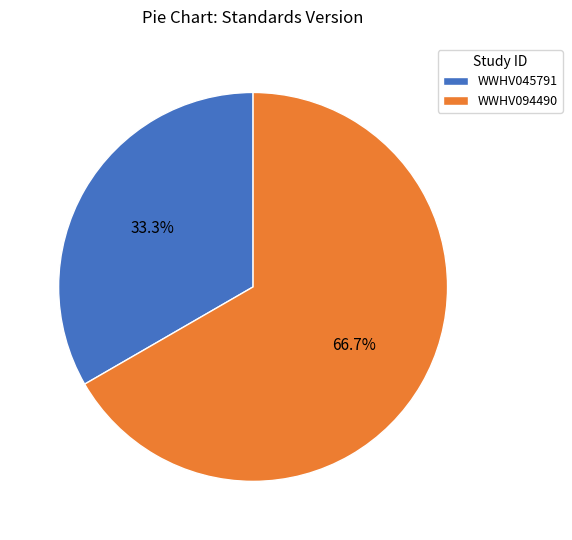

To the nearest percent, what is the difference between the largest and smallest slice percentages?

33%